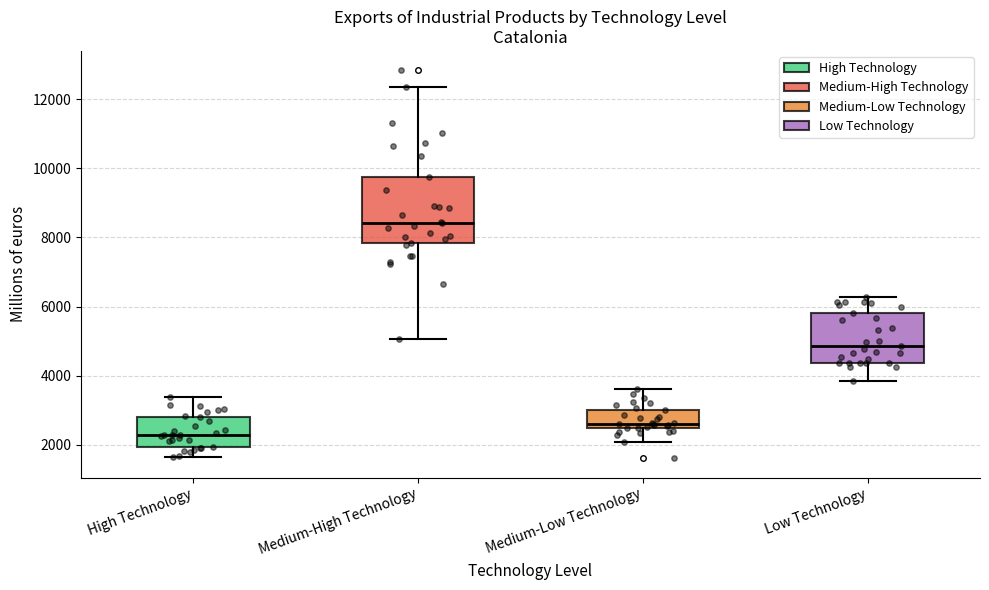

Reading left to right, read every box against the y-axis: the position of its median line, the range the box covers, and the ends of its whiskers. The values are not printed on the chart, so give them approximately, as read against the axis.

High Technology: median 2200, box 2000 to 2800, whiskers 1600 to 3400
Medium-High Technology: median 8400, box 7800 to 9800, whiskers 5000 to 12400
Medium-Low Technology: median 2600, box 2400 to 3000, whiskers 2000 to 3600
Low Technology: median 4800, box 4400 to 5800, whiskers 3800 to 6200